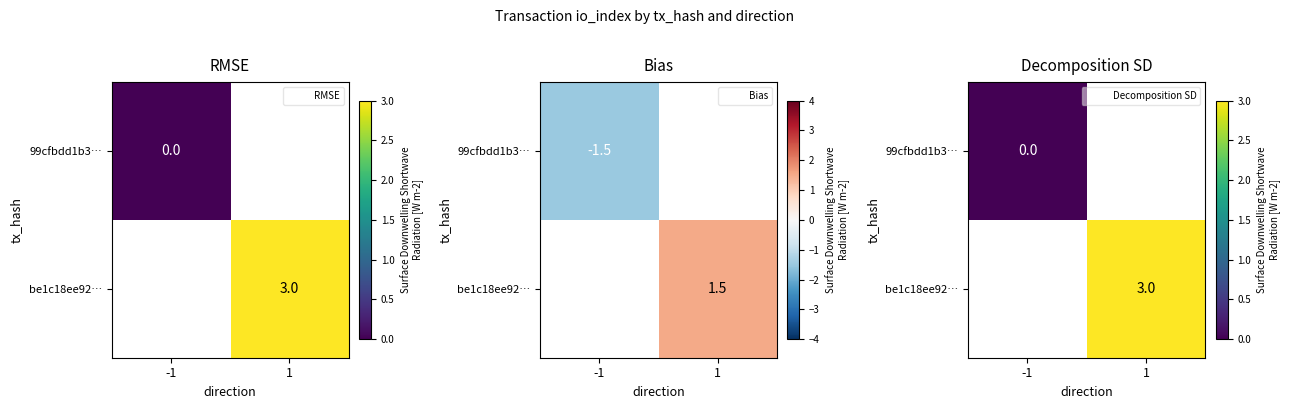

Between -1 and 1, which is larger?

1